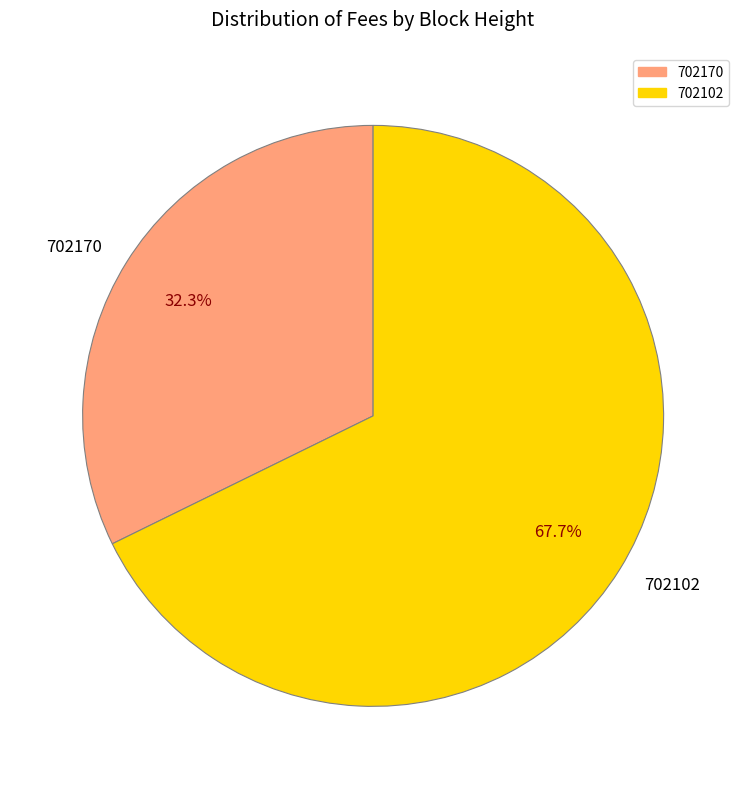

To the nearest percent, what percentage of the pie is 702170?

32%